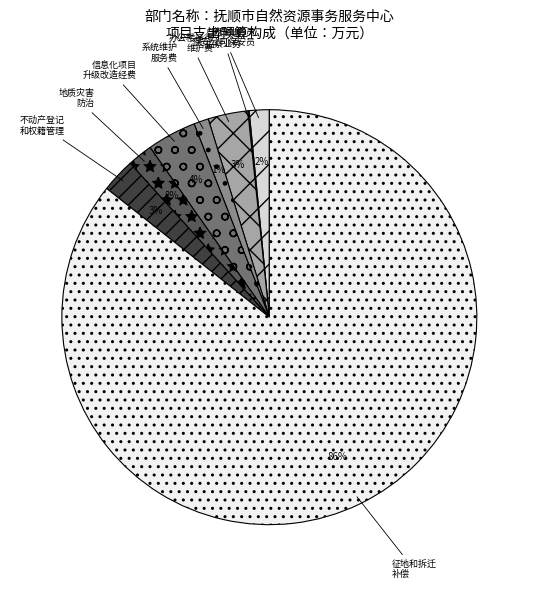

Does 信息化项目 升级改造经费 represent more than half of the total?

No